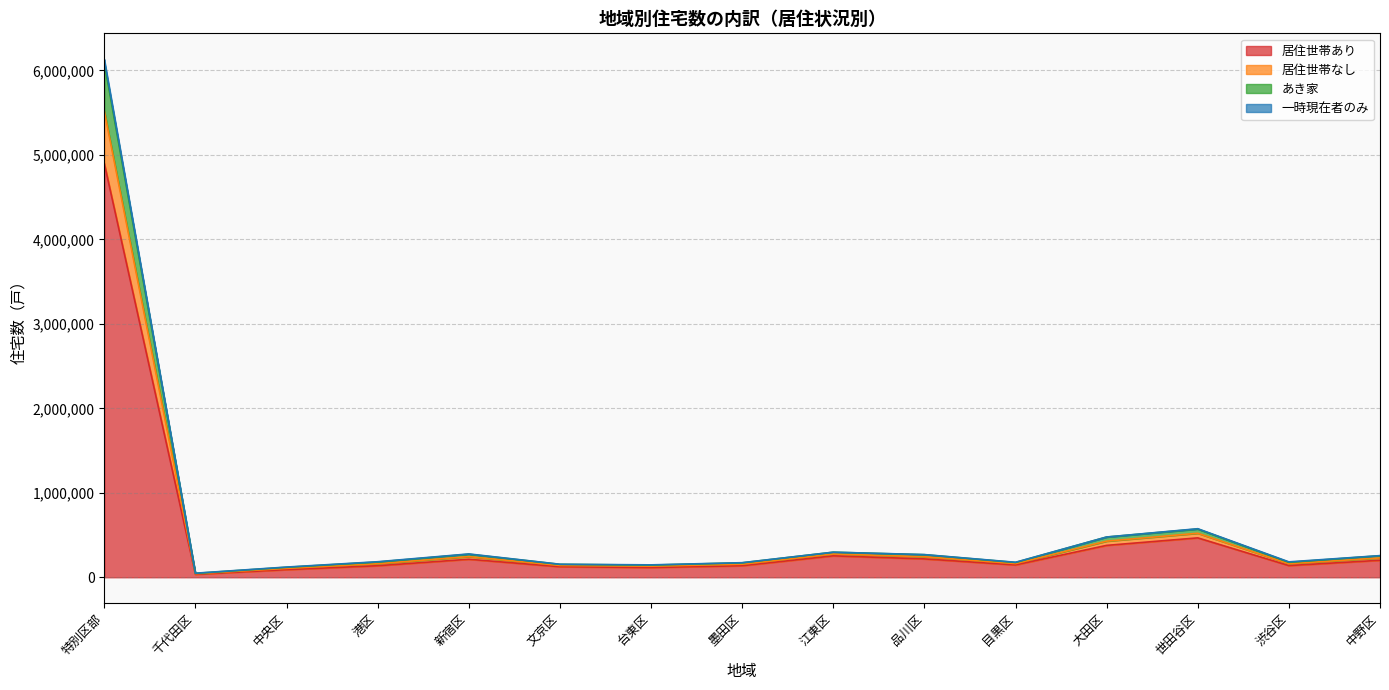

What is the value of the 一時現在者のみ point at the 9th from the left?

275340